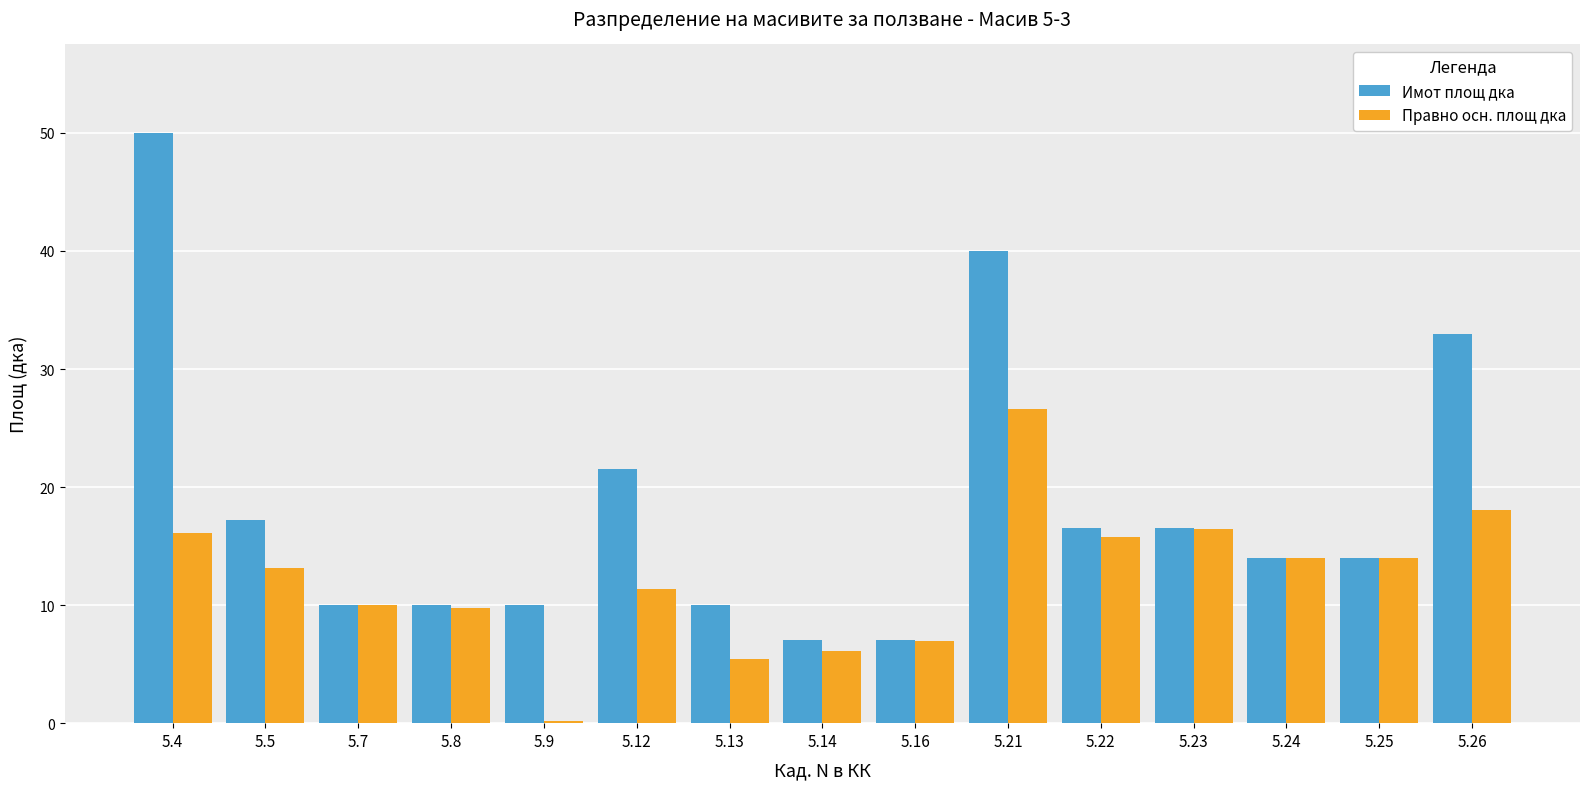

True or false: Имот площ дка has a value of 16.5 at 5.23.

True